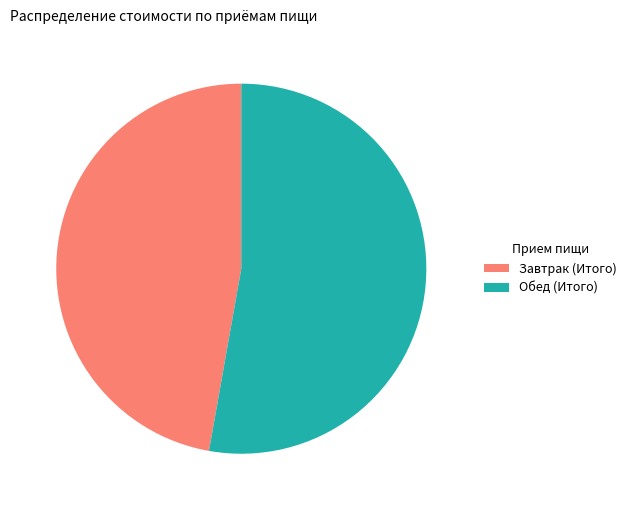

Is it true that Обед (Итого) is 66% of the pie?

False